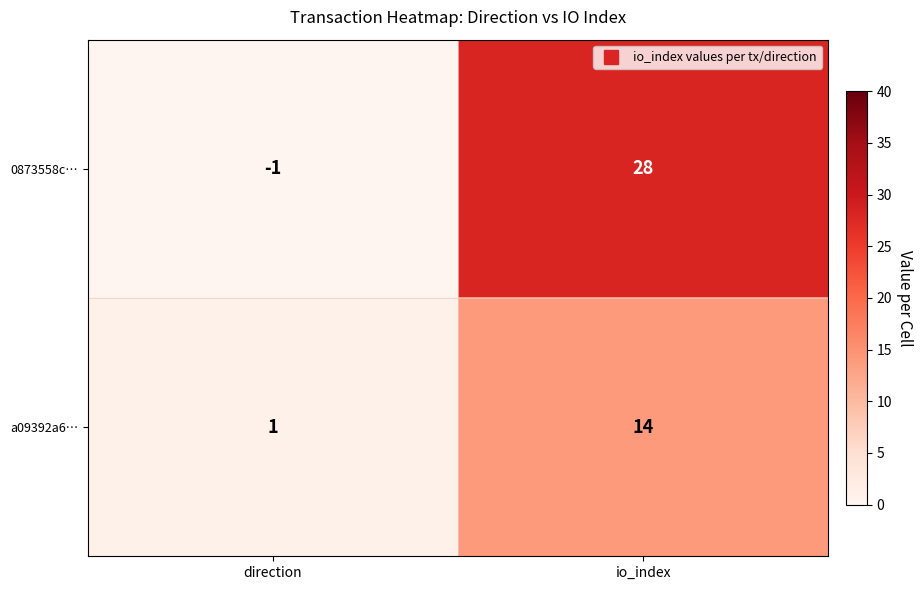

True or false: 0873558c… has a value of 50 at io_index.

False